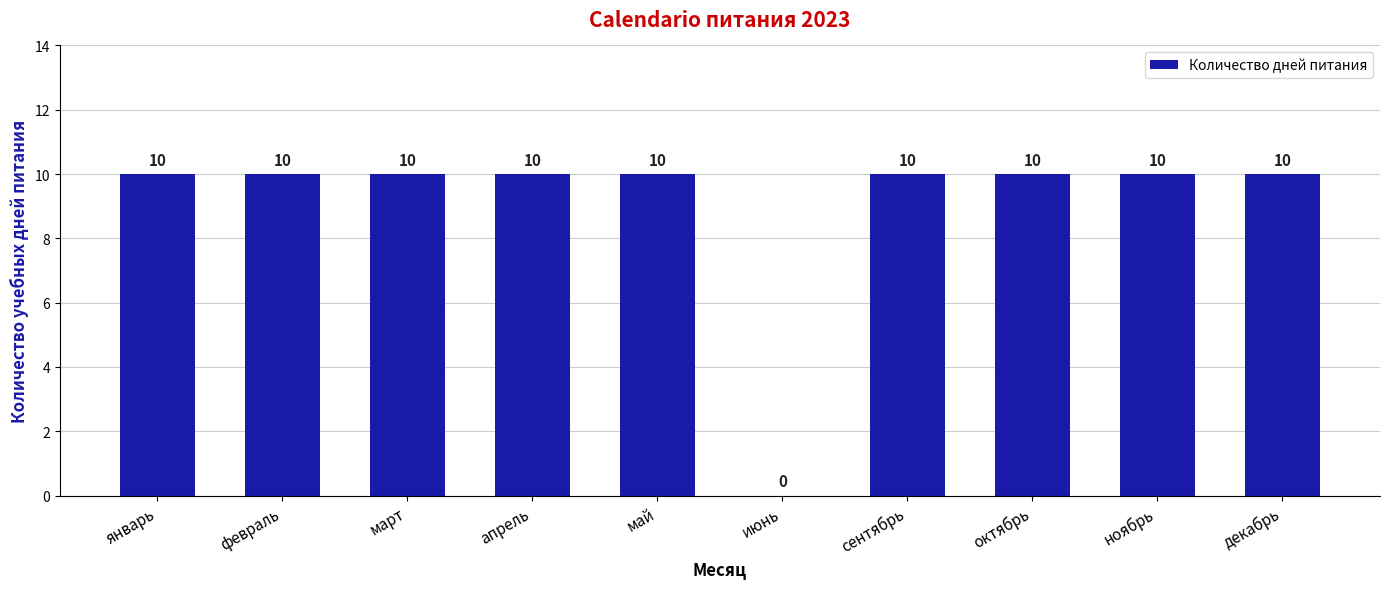

What is the ratio of the value at март to the value at октябрь?

1.0